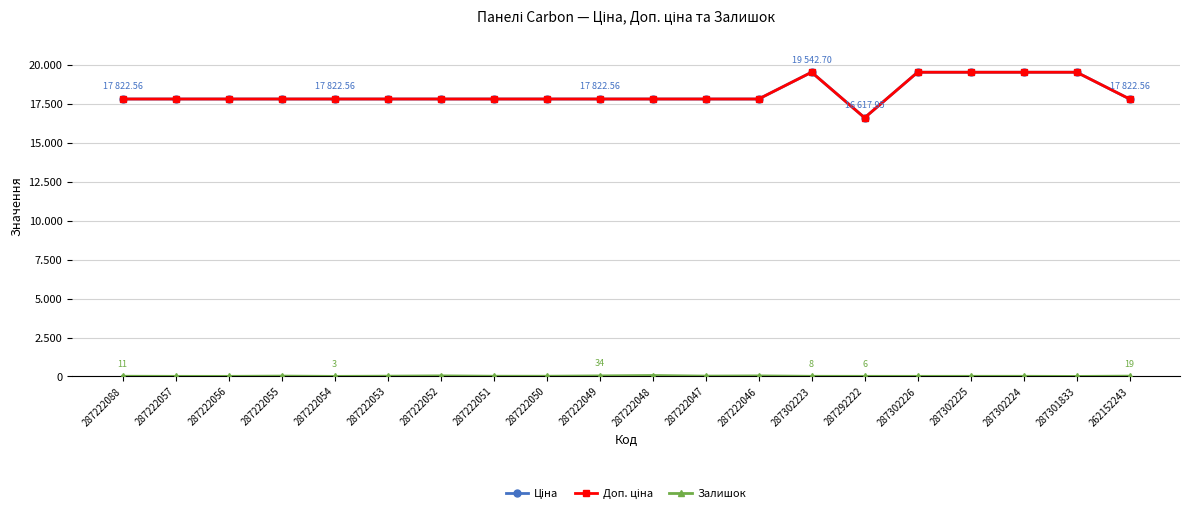

What is the value of the Ціна point at the 16th from the left?

19542.7